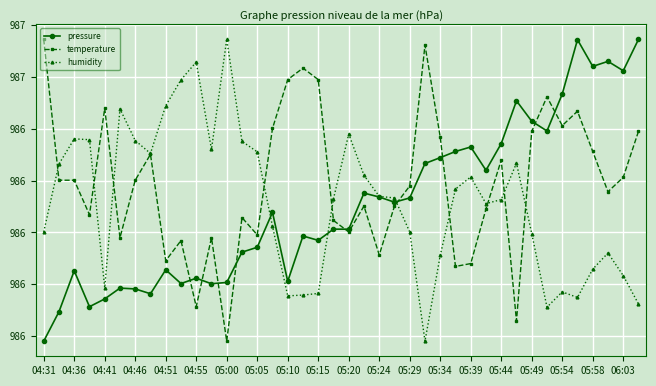

Does the chart have visible grid lines?

Yes